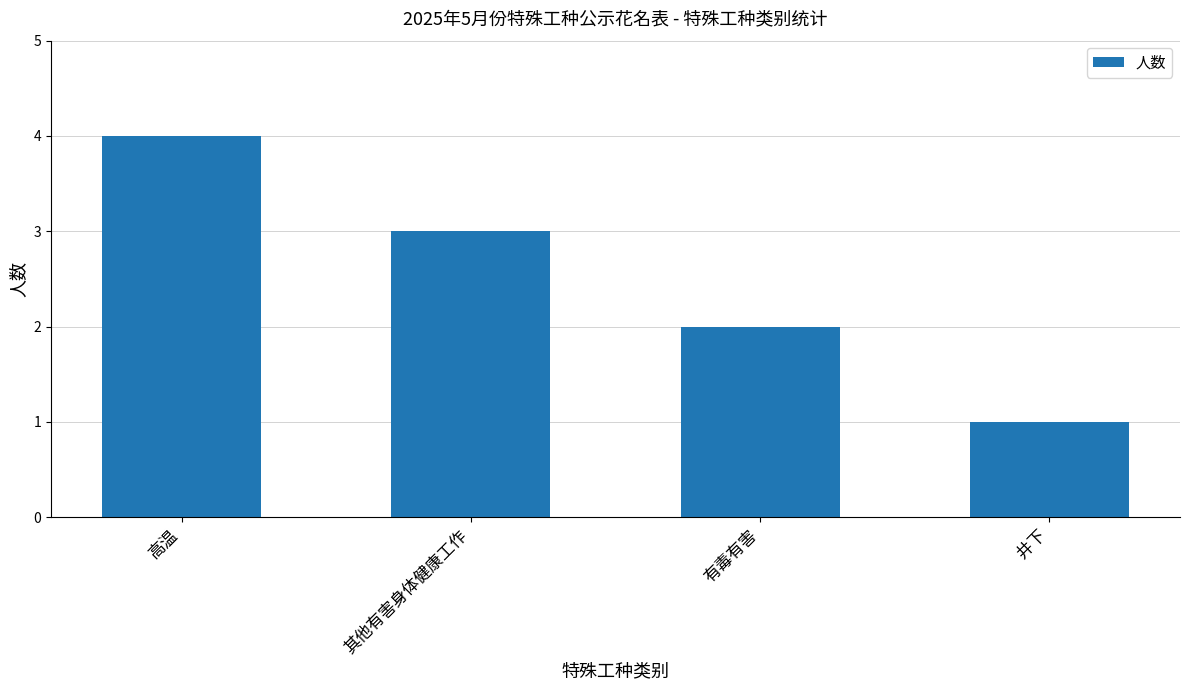

How many data points does each series have?

4